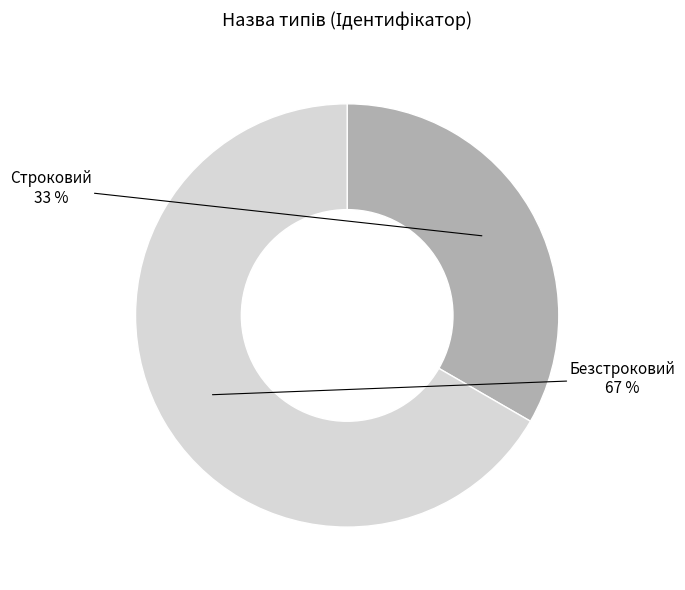

Does any single category account for the majority?

Yes